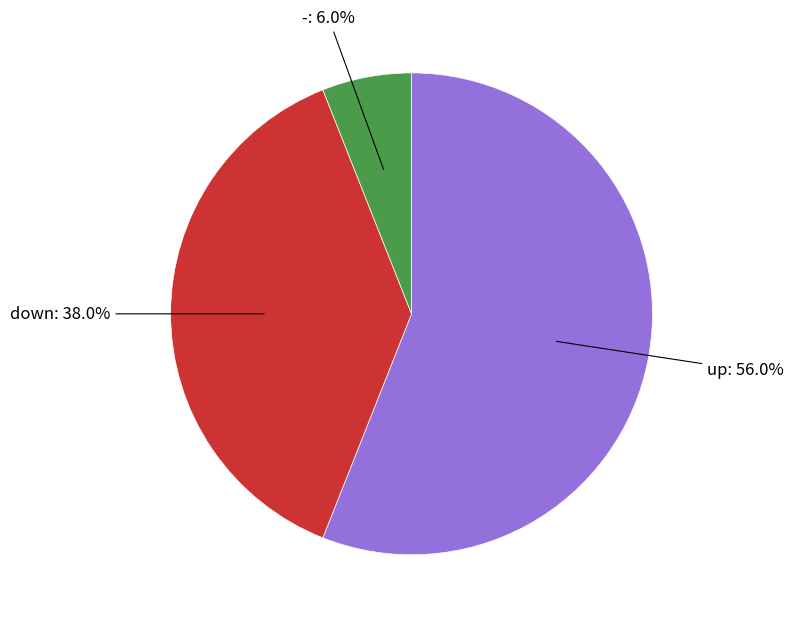

Does any single category account for the majority?

Yes